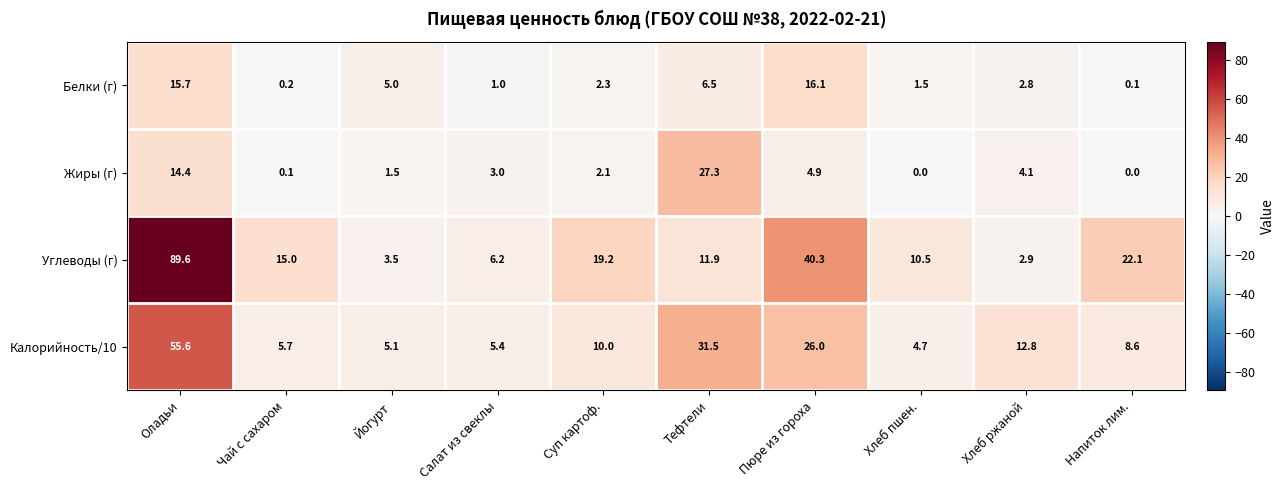

Read the Углеводы (г) value at Чай с сахаром.

15.0